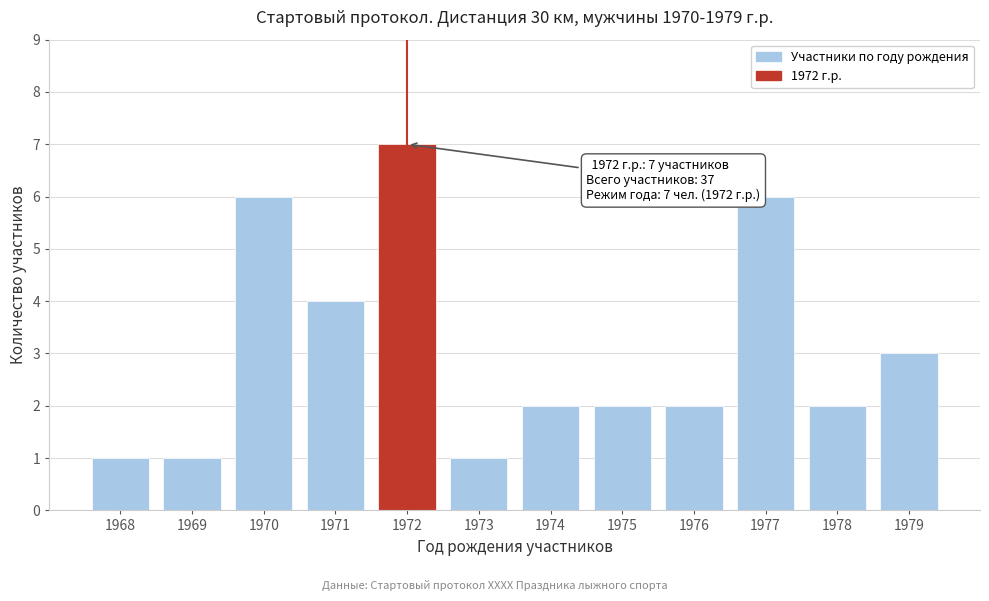

Reading left to right, transcribe all the data shown in this chart.

1968=1	1969=1	1970=6	1971=4	1972=7	1973=1	1974=2	1975=2	1976=2	1977=6	1978=2	1979=3